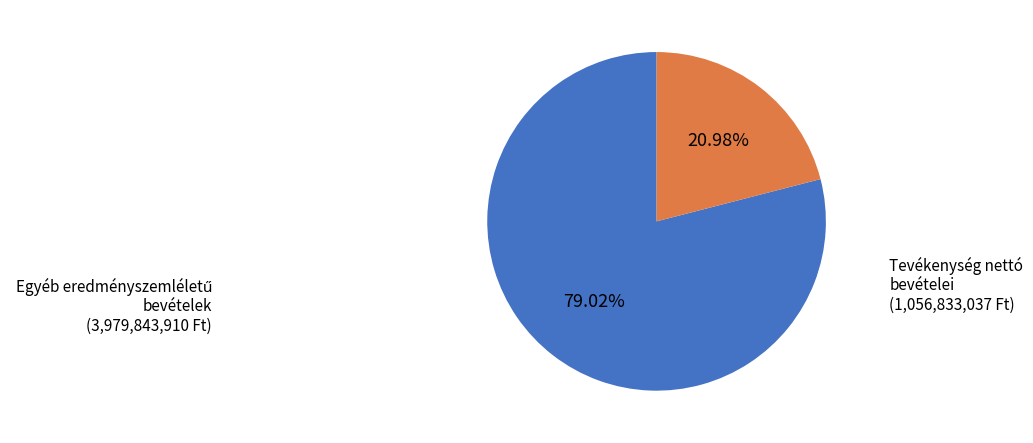

Is there any slice that represents more than half of the pie?

Yes